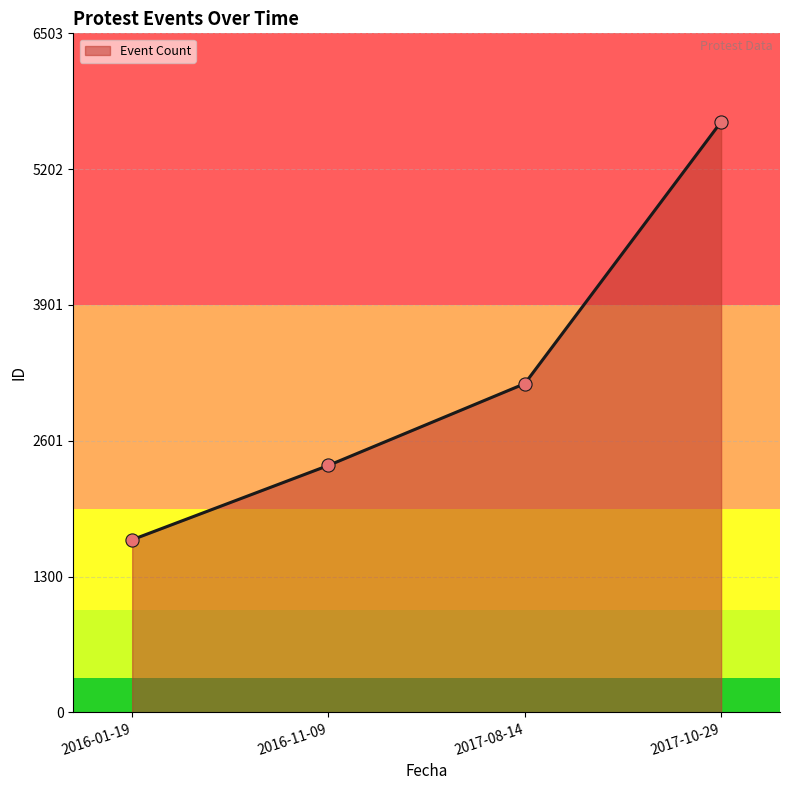

Between 2016-01-19 and 2017-10-29, which is larger?

2017-10-29